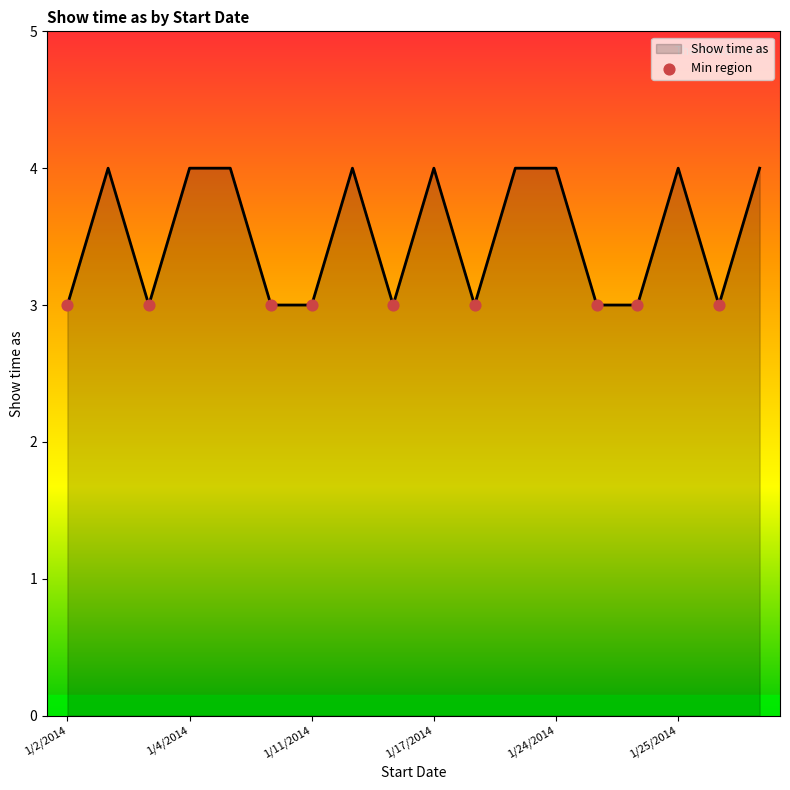

What is the maximum value shown in the chart?

4